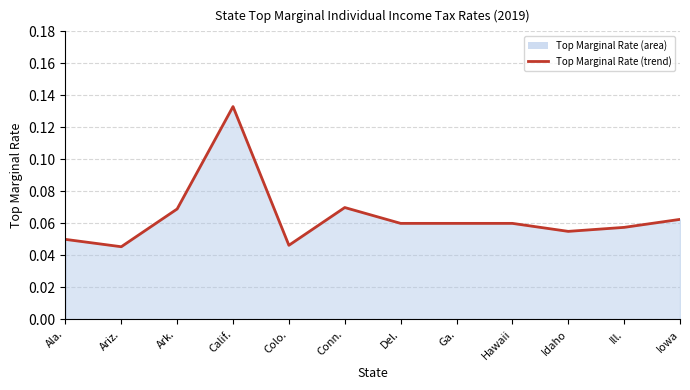

What is the value of the 8th point from the left?

0.1